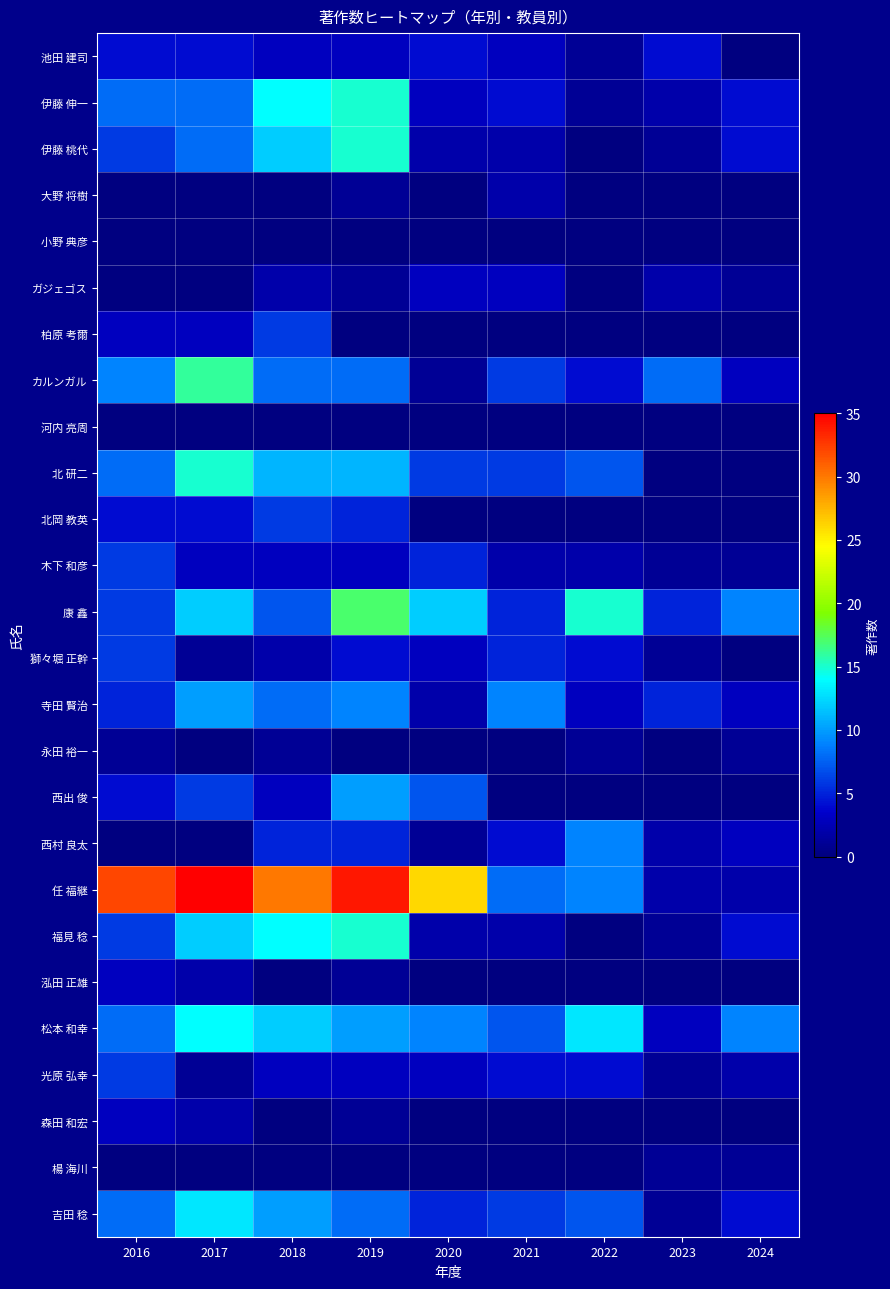

Which series changed the most between 2018 and 2021?

任 福継